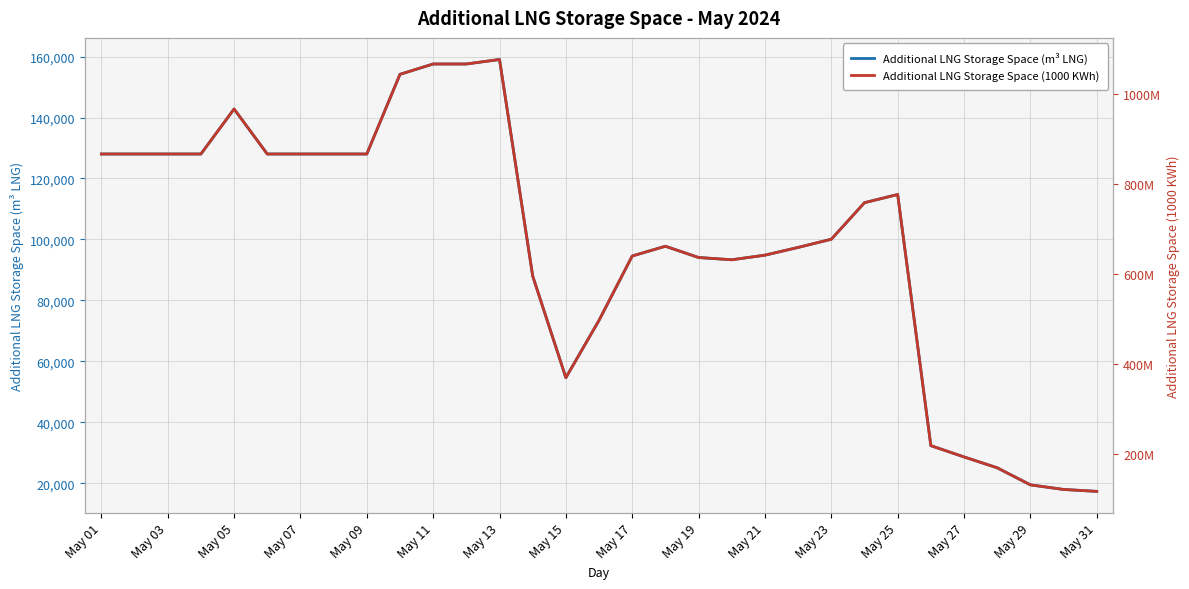

True or false: Additional LNG Storage Space (m³ LNG) and Additional LNG Storage Space (1000 KWh) cross at least once.

False